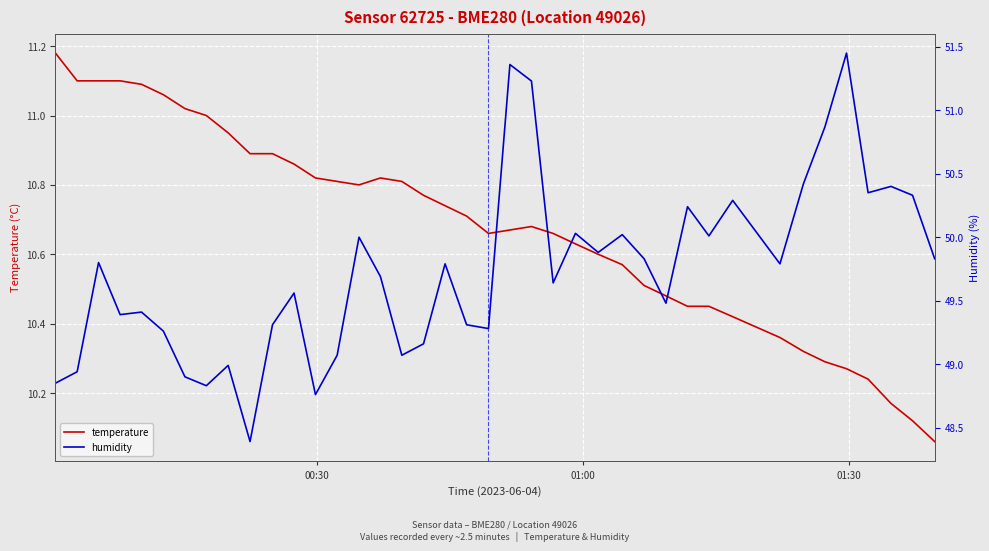

What is the sum of all temperature values?

427.1